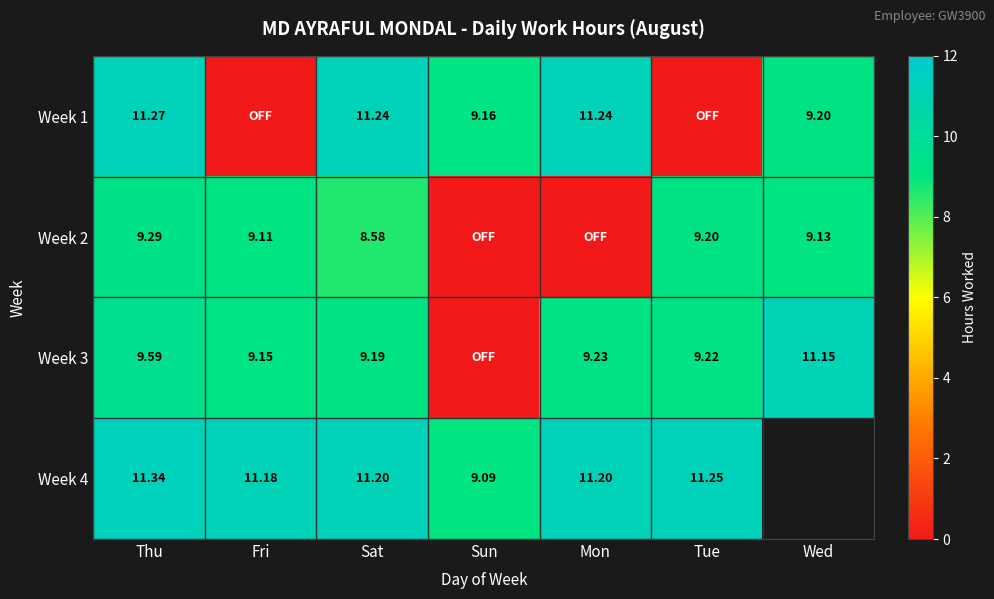

Which has a higher value, Sat or Tue?

Sat